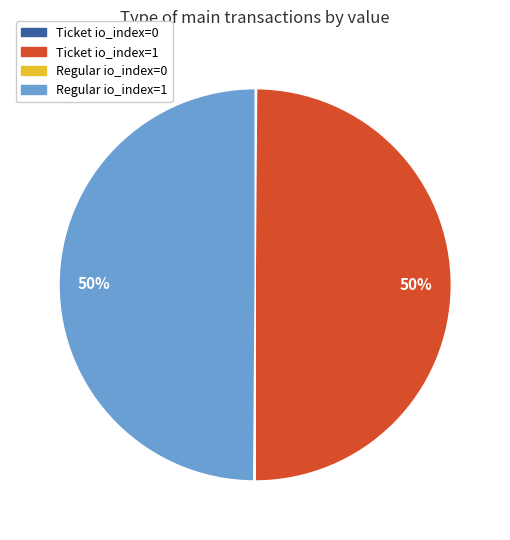

The Ticket io_index=1 slice represents 50% of the pie. True or false?

True